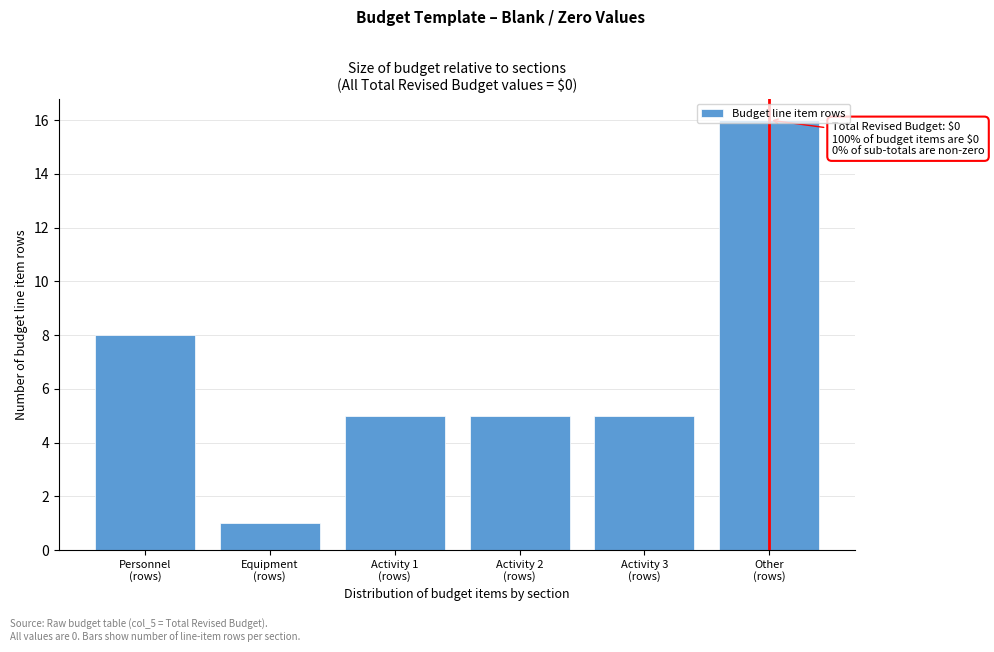

What is the greatest value displayed?

16